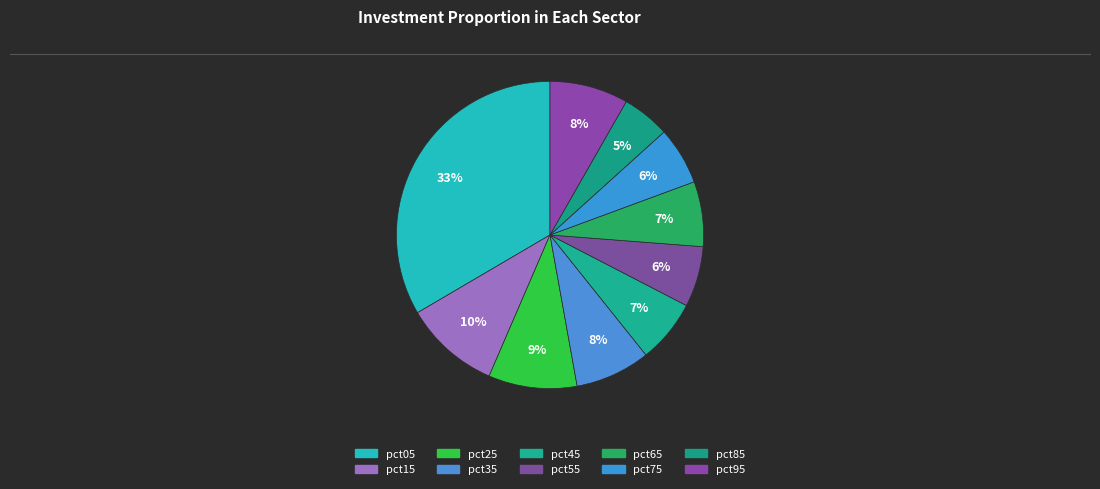

Does pct75 account for over 50% of the chart?

No